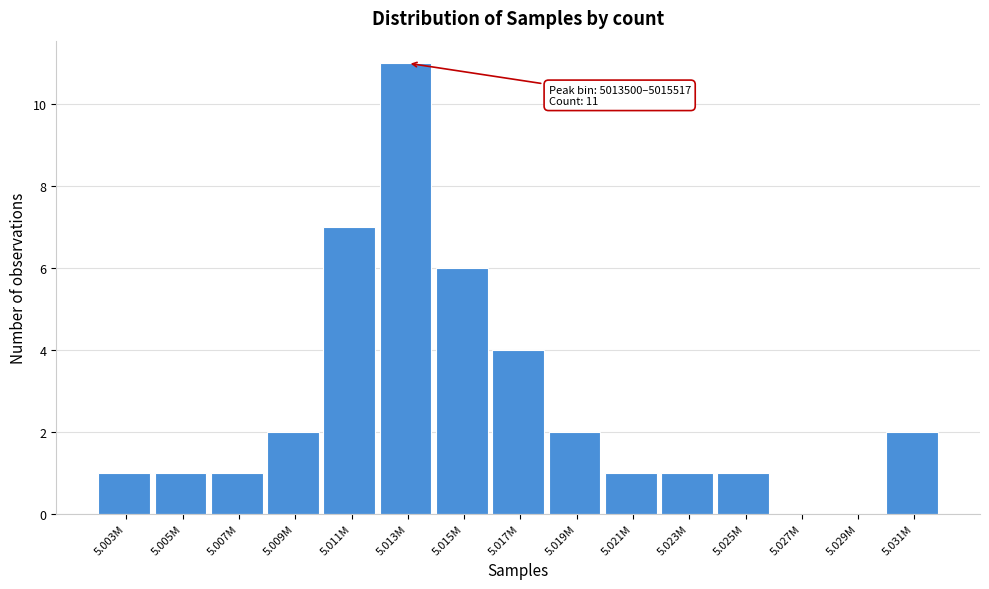

Reading right to left, list all the values displayed in this chart.

5.031M=2	5.029M=0	5.027M=0	5.025M=1	5.023M=1	5.021M=1	5.019M=2	5.017M=4	5.015M=6	5.013M=11	5.011M=7	5.009M=2	5.007M=1	5.005M=1	5.003M=1